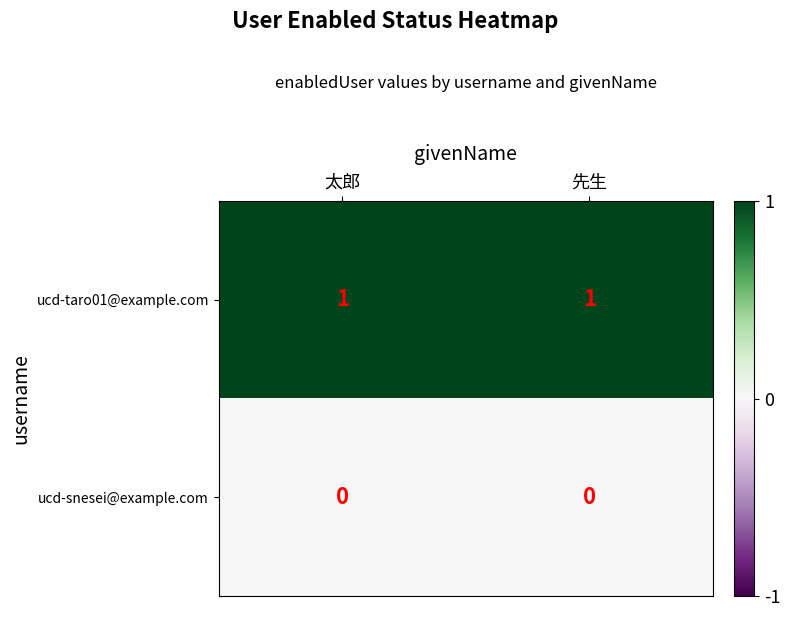

Count the number of categories in the chart.

2